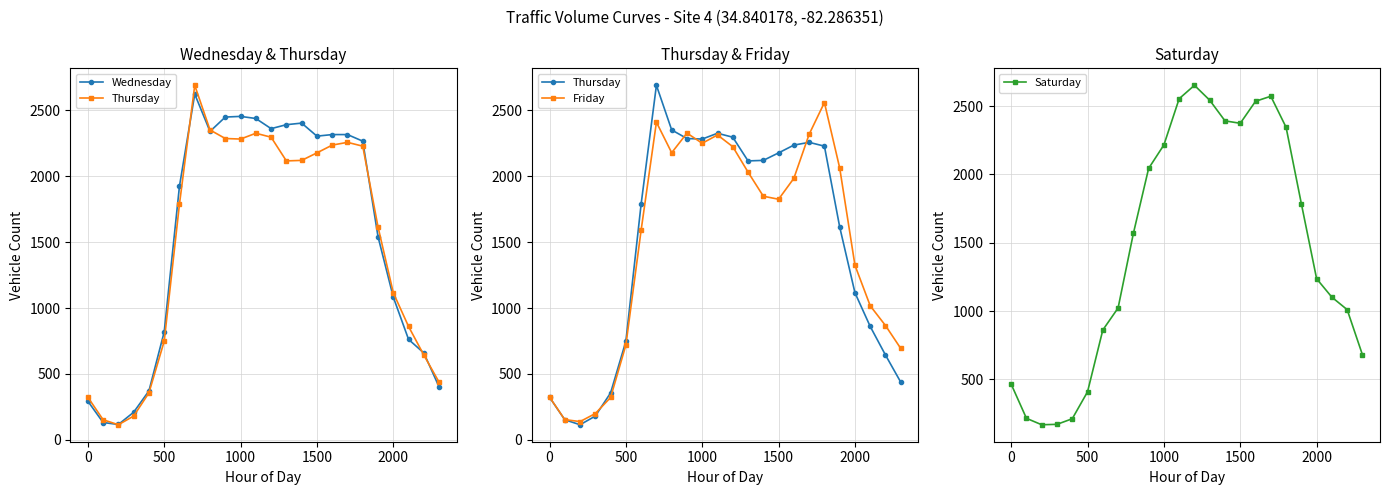

True or false: Friday has more than 1 points higher than both neighbors.

True